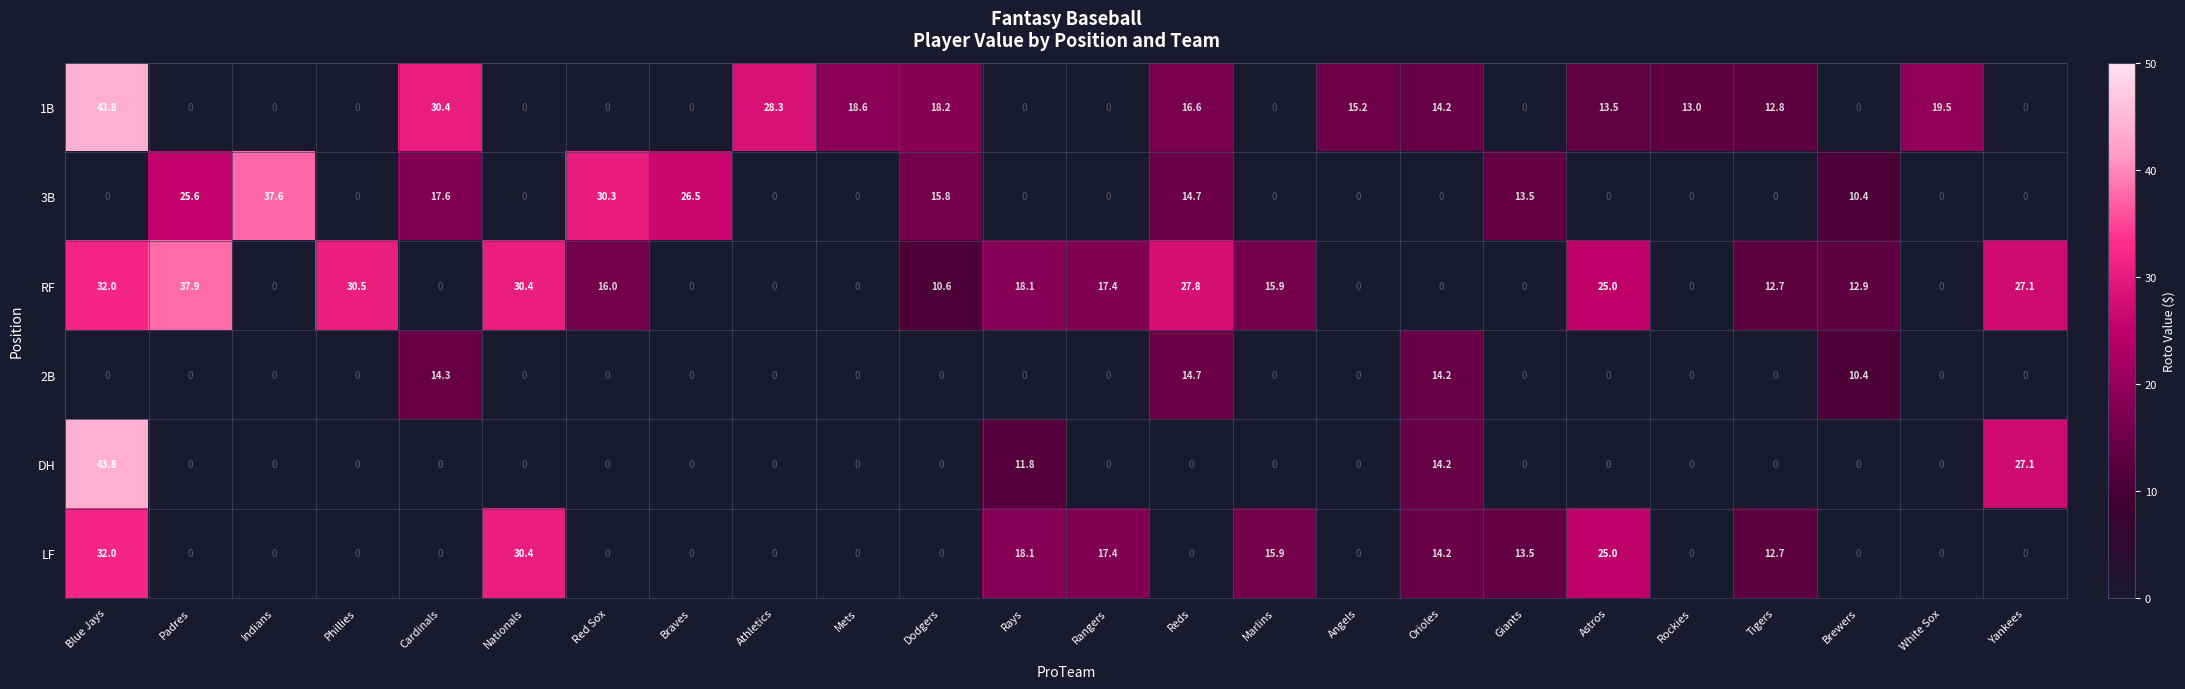

How many values in the 1B series are below 12?

12